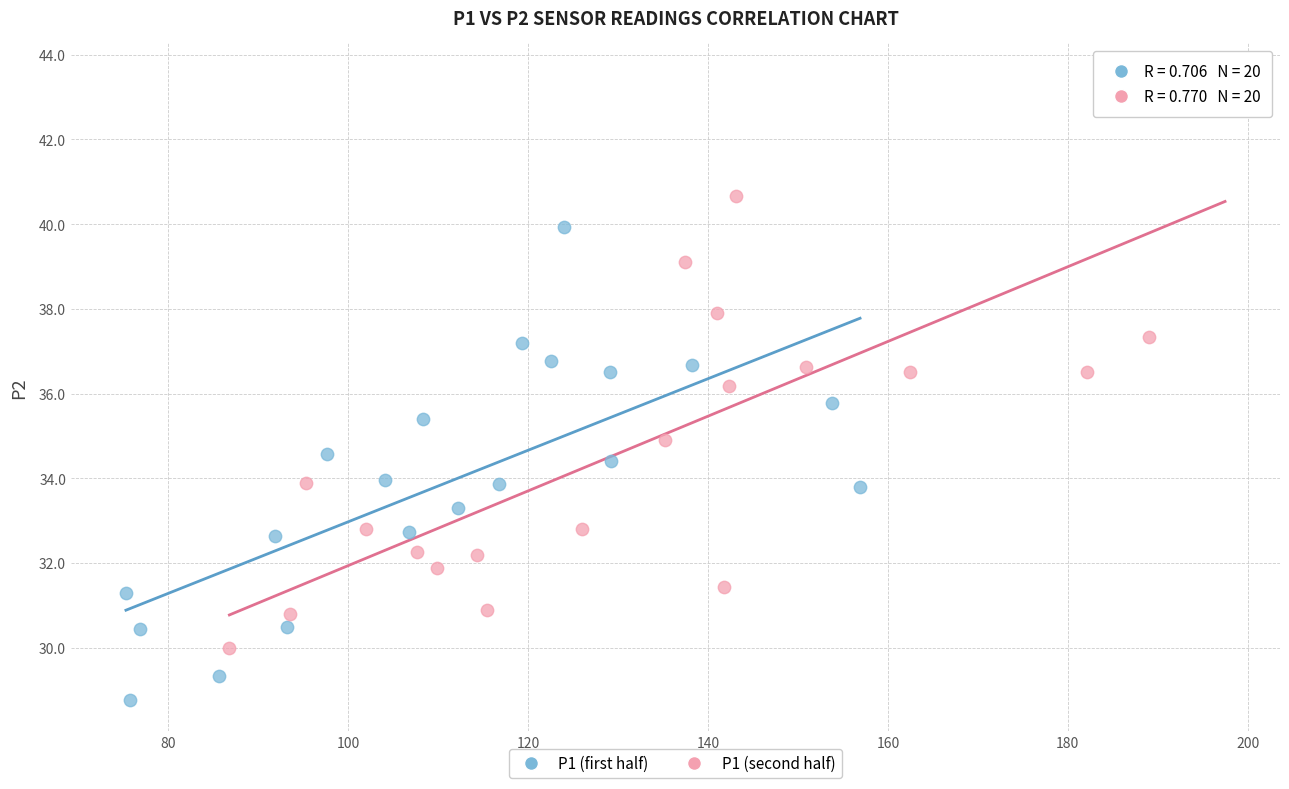

What are all the series names shown in the legend?

P1 (first half), P1 (second half)